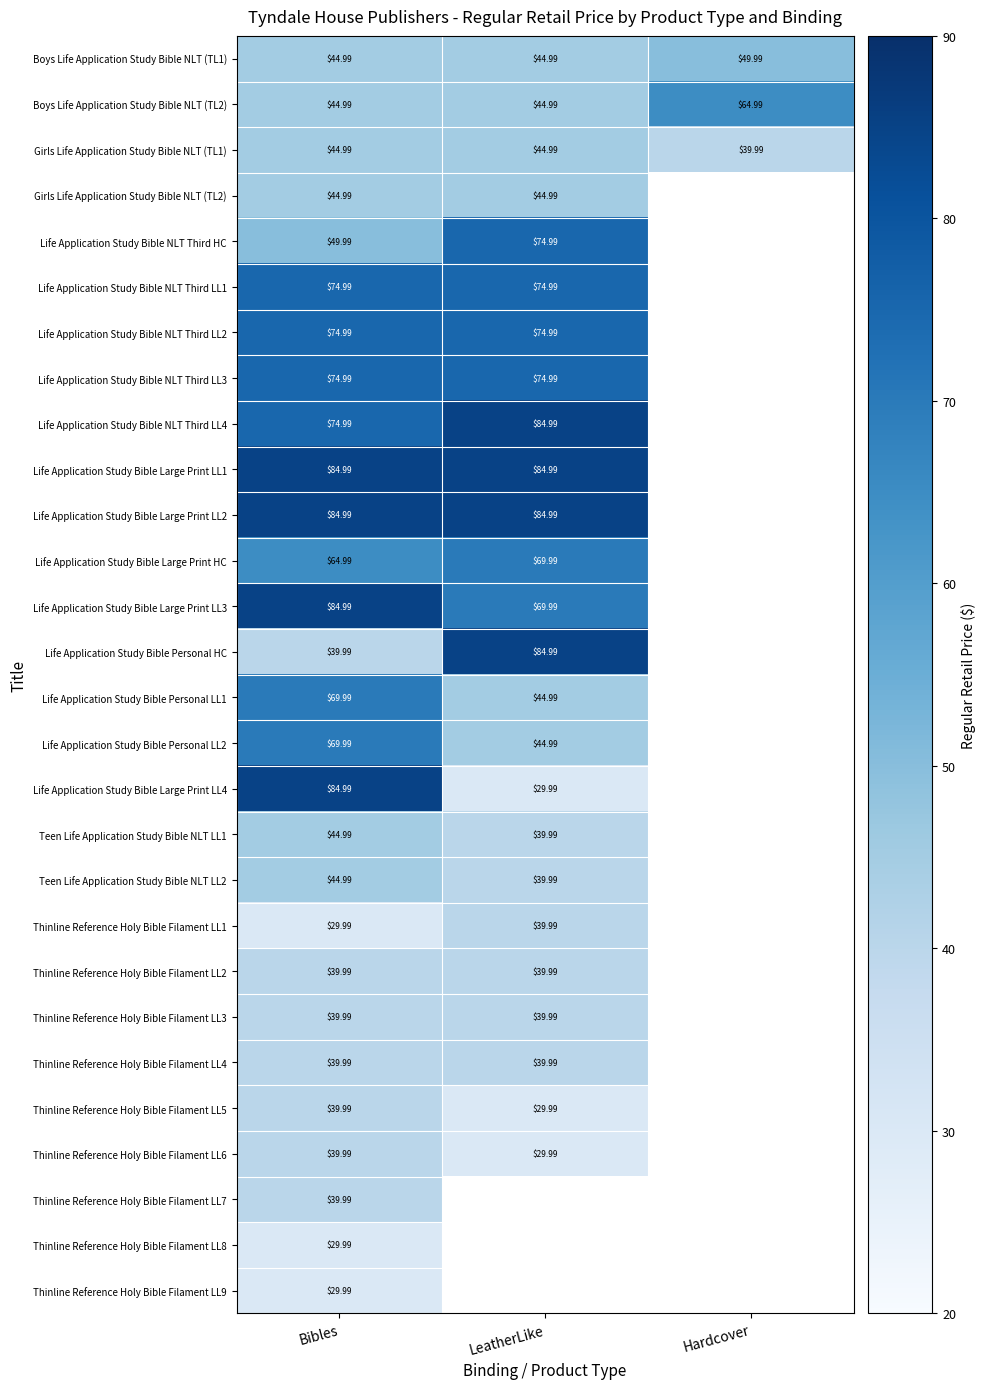

What is the difference between the Teen Life Application Study Bible NLT LL2 values at Bibles and LeatherLike?

5.0